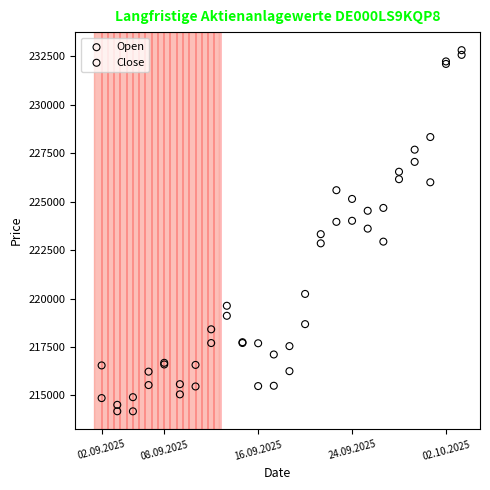

Which series has the widest spread of Y values?

Open